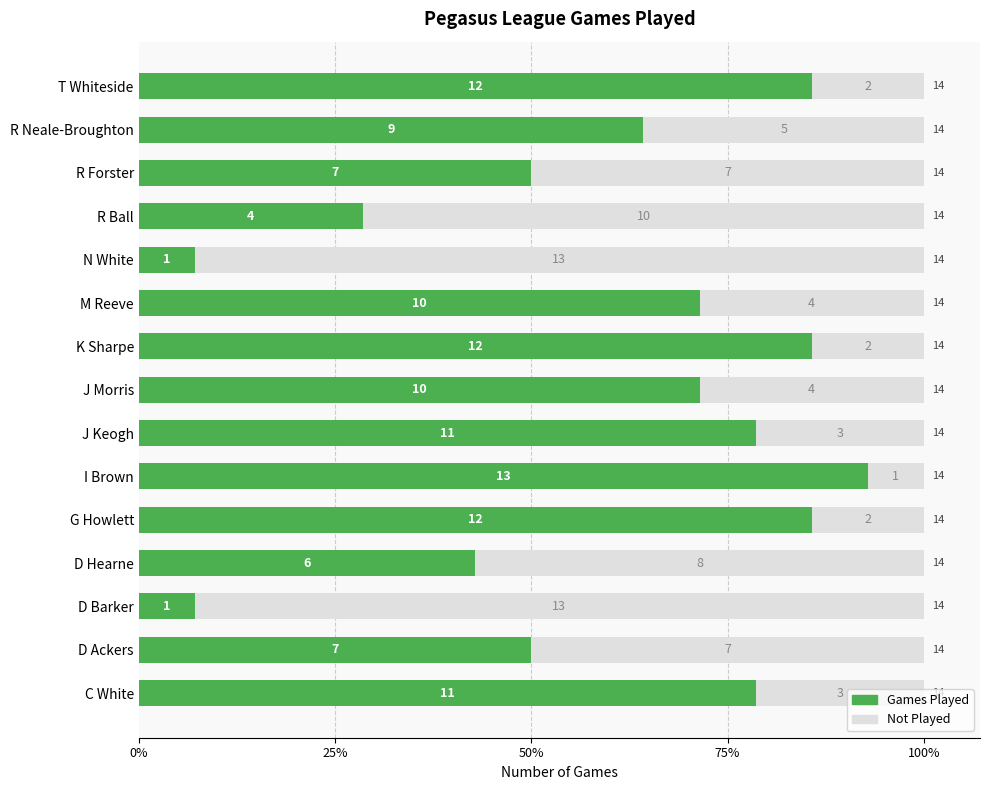

What are all the series names shown in the legend?

Games Played, Not Played